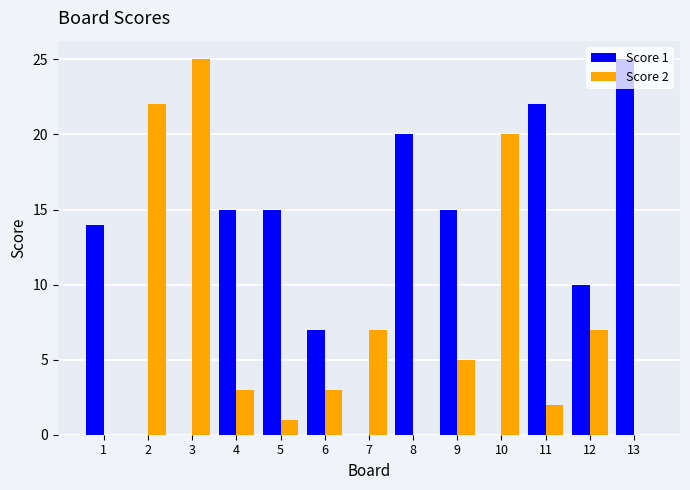

Which series has the largest total across all categories?

Score 1